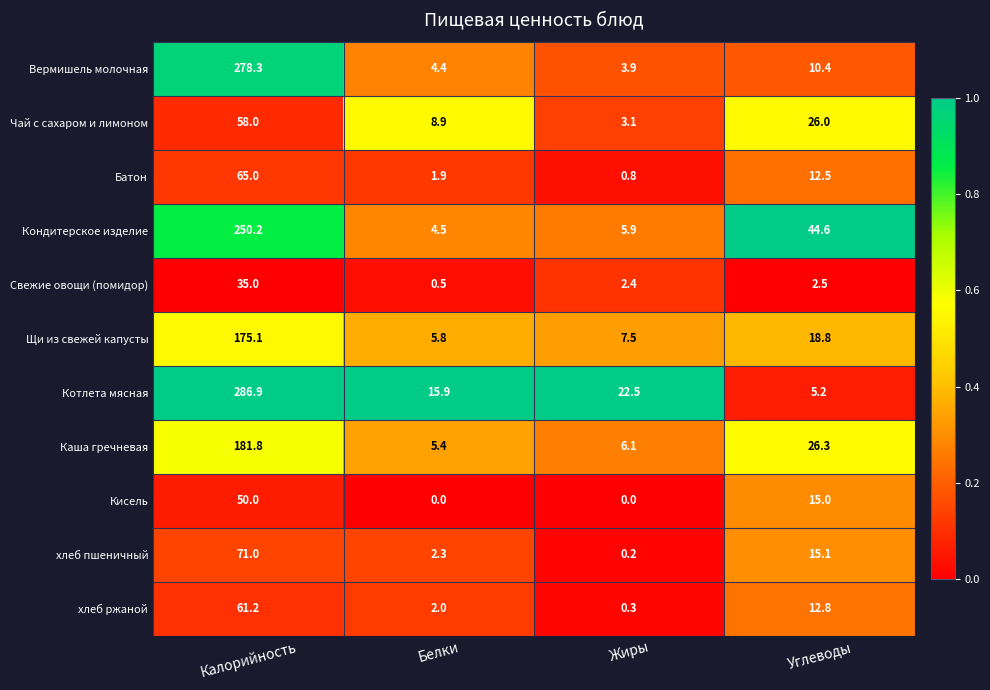

Which series has the largest range (max minus min)?

Котлета мясная